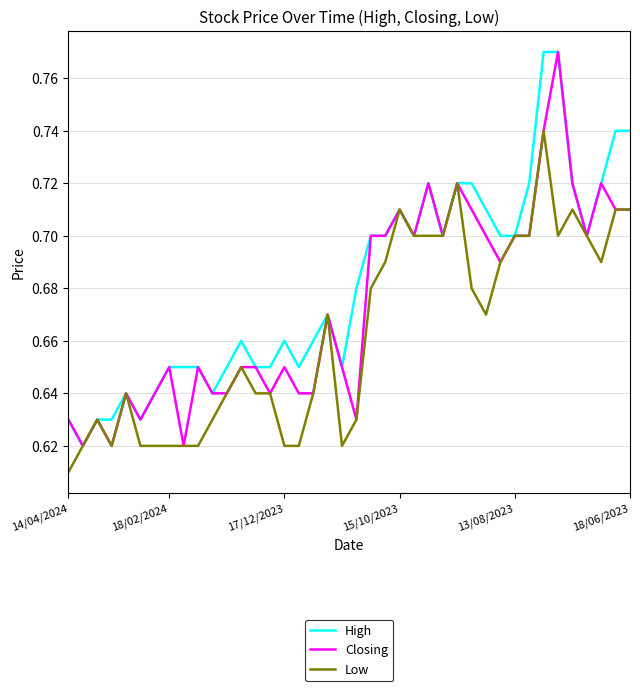

At how many categories does at least one series exceed 0?

40